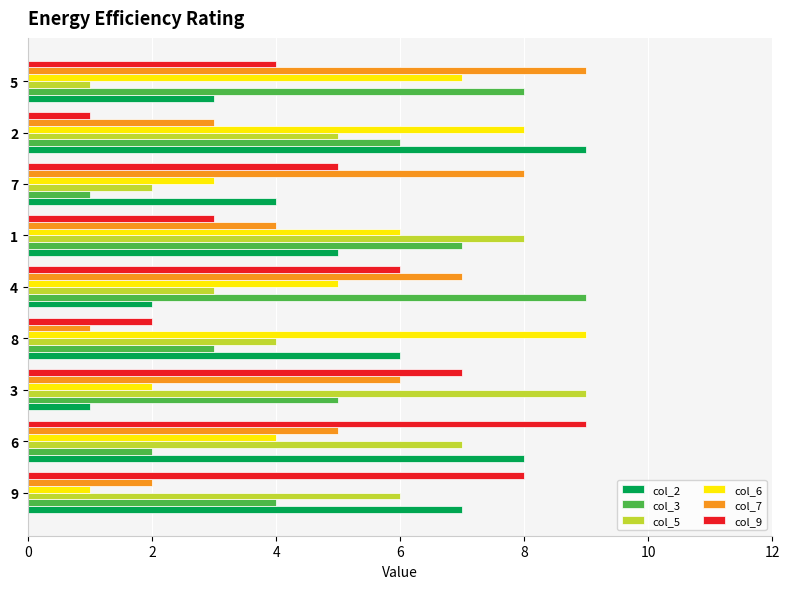

List the labels in order of col_3 value, smallest first.

7, 6, 8, 9, 3, 2, 1, 5, 4